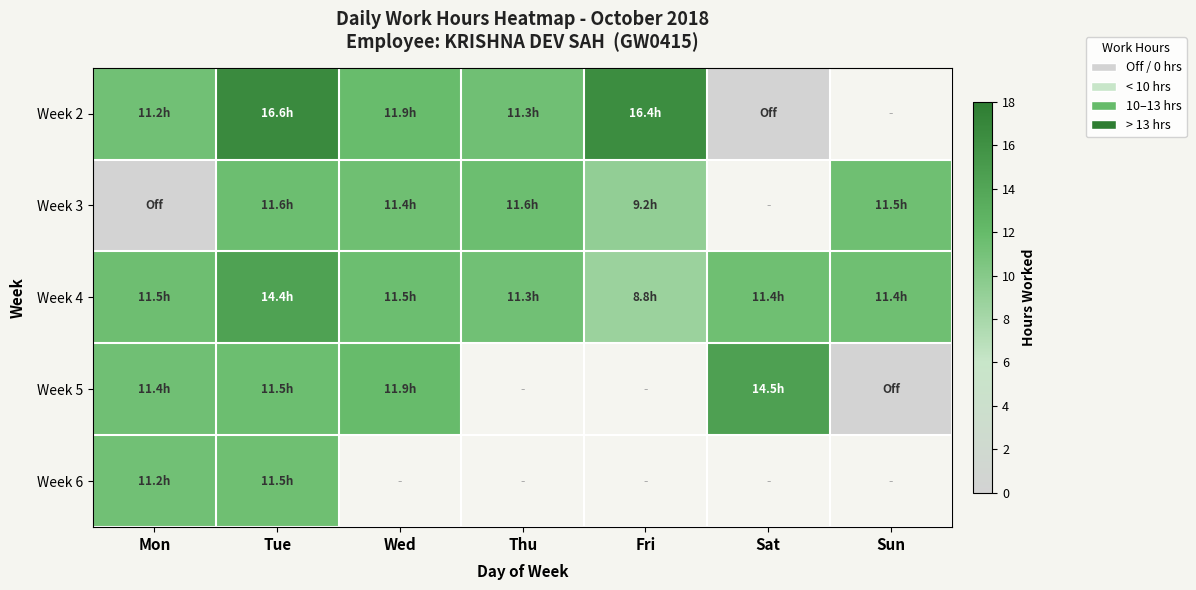

How many values in Week 2 are above zero?

5